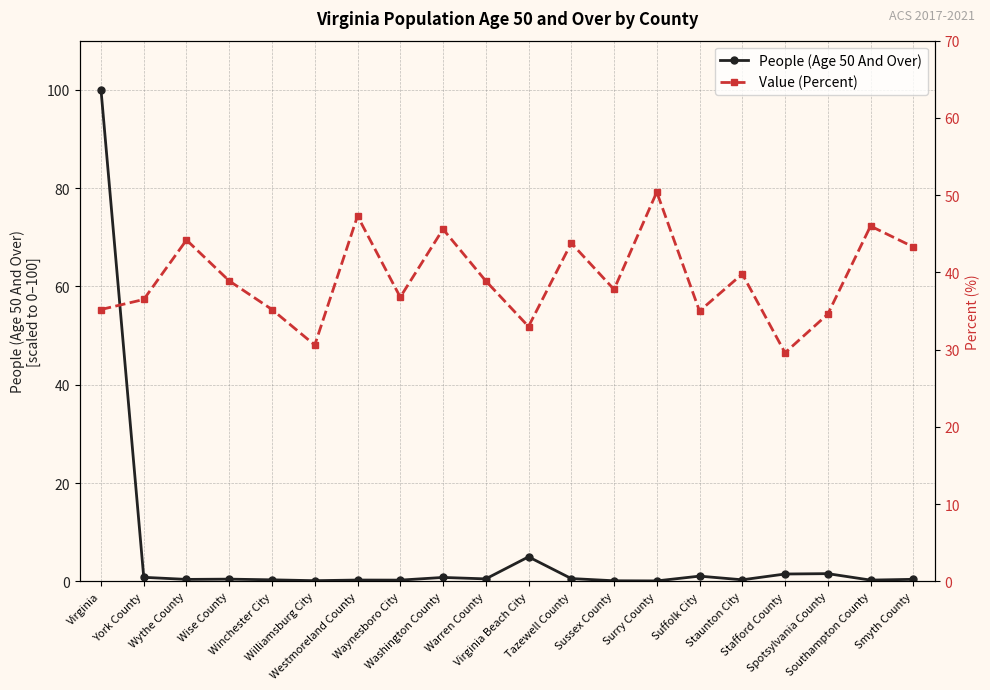

Is it true that Value (Percent) equals 36.5 at York County?

True